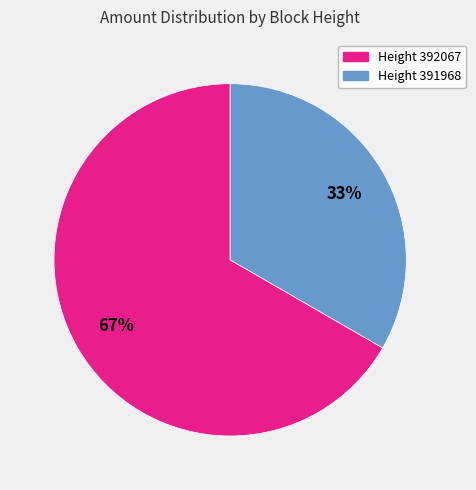

To the nearest percent, what is the combined percentage of Height 391968 and Height 392067?

100%